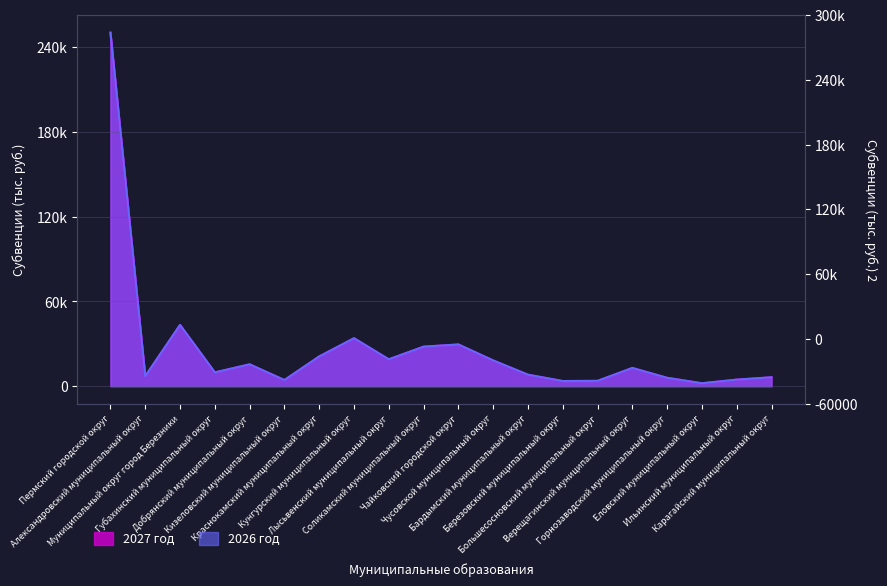

Which has a higher value, Чусовской муниципальный округ or Пермский городской округ?

Пермский городской округ